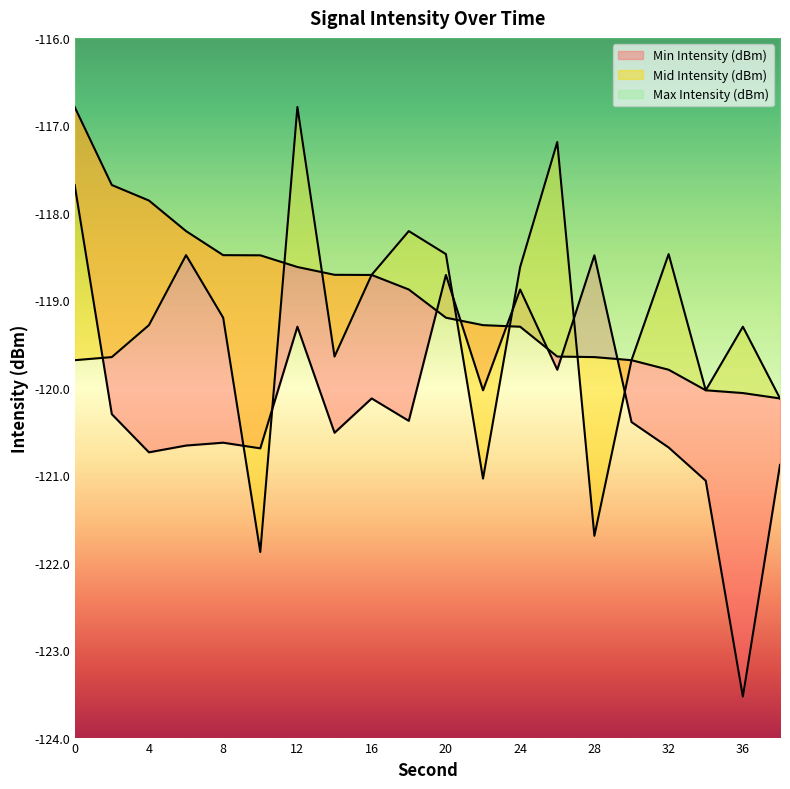

What is the total value across all series at 12?

-354.7